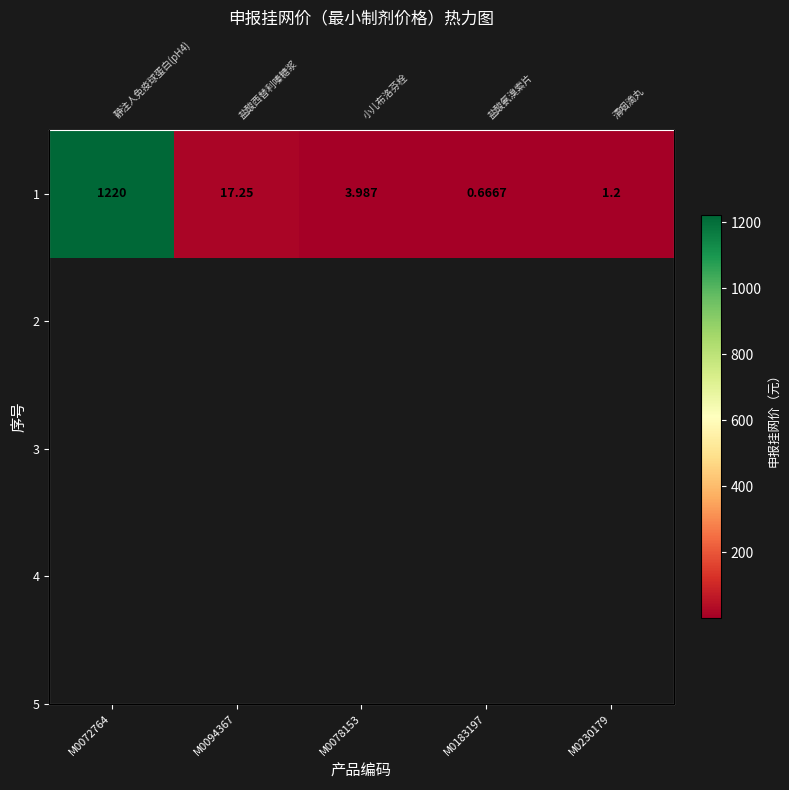

List the labels in order of value, largest first.

M0072764, M0094367, M0078153, M0230179, M0183197